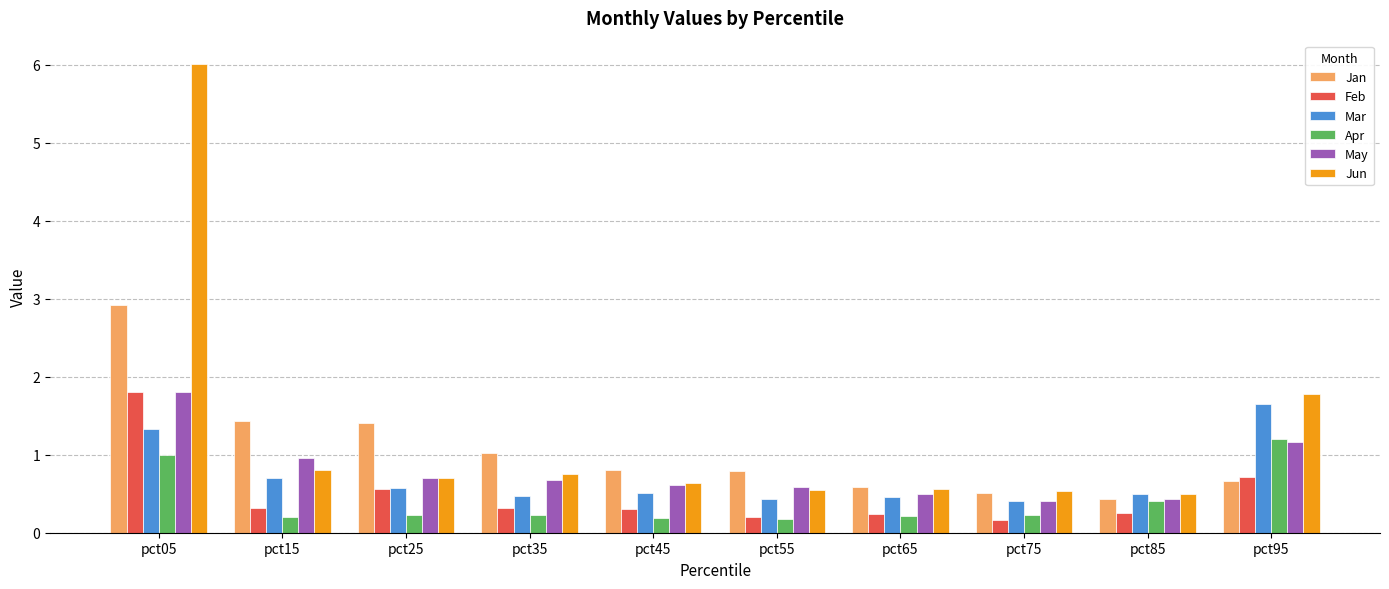

At which category does the chart reach its peak across all series?

pct05